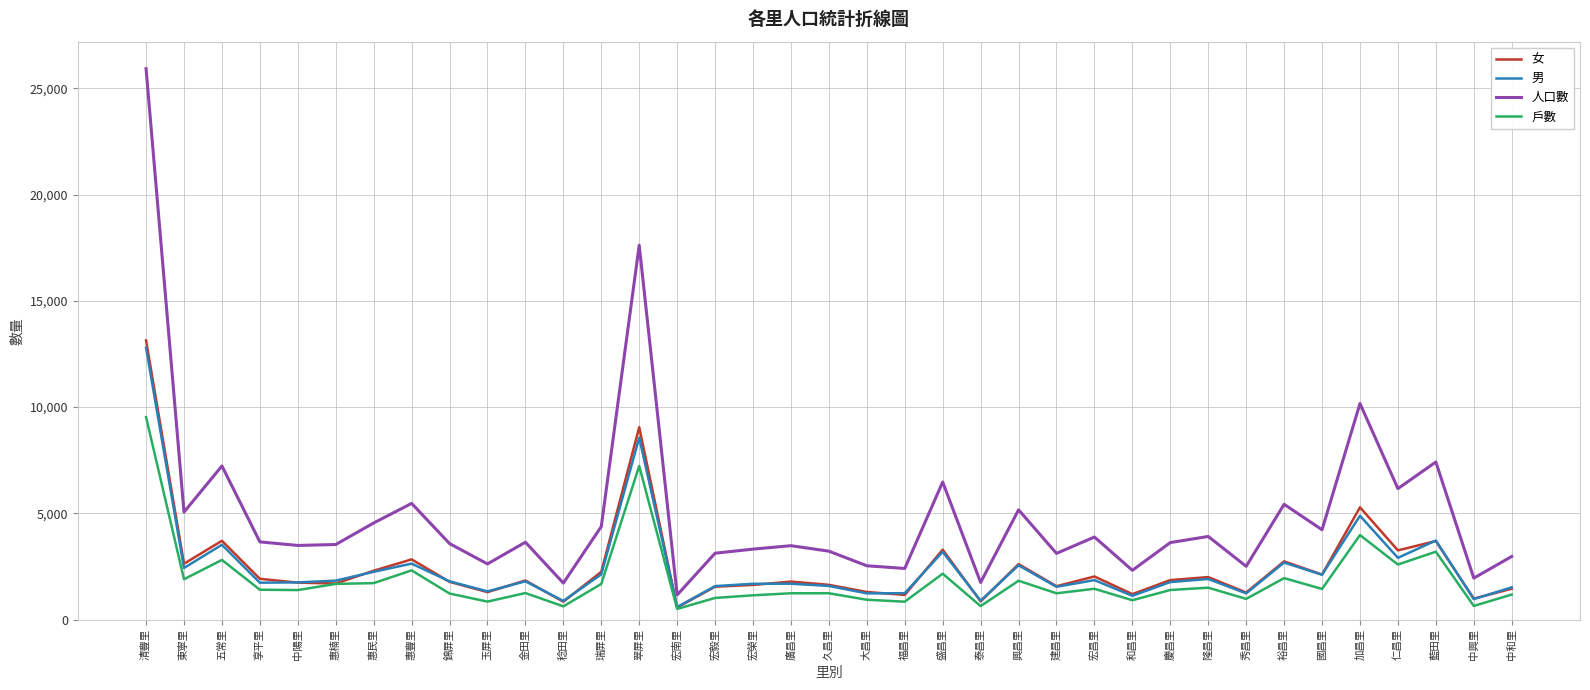

True or false: 男 and 人口數 cross at least once.

False